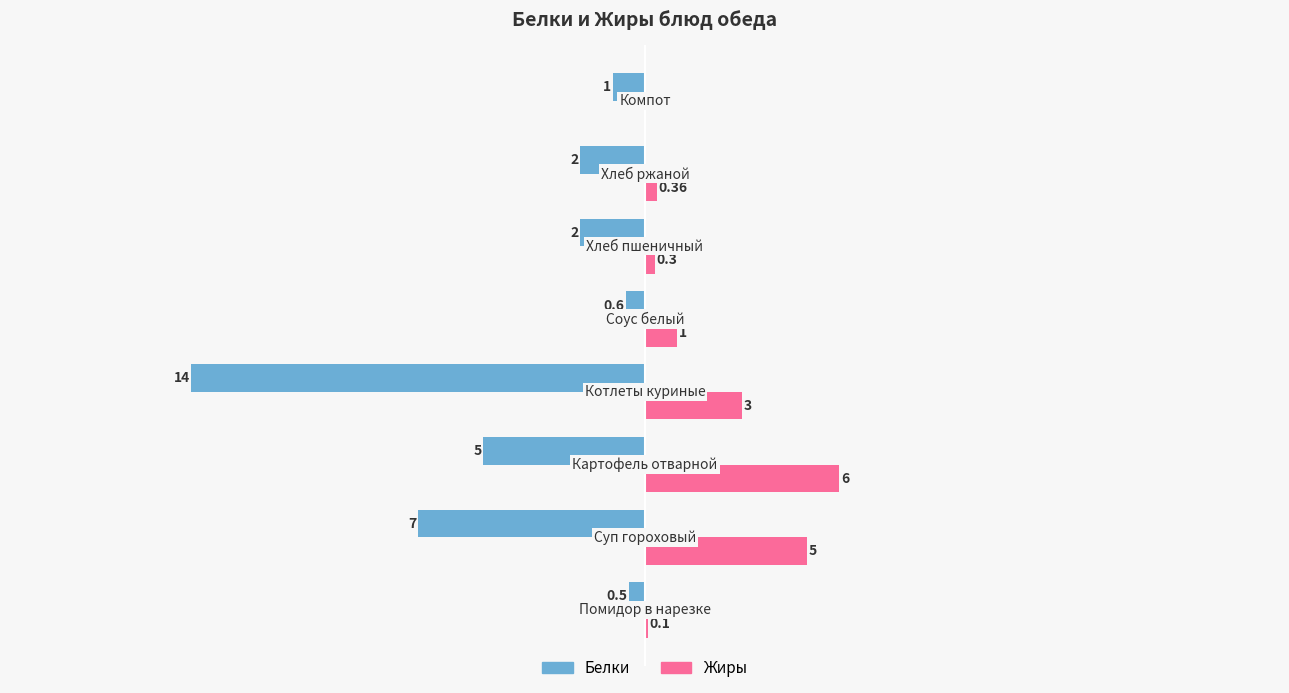

Which series has the largest total across all categories?

Жиры